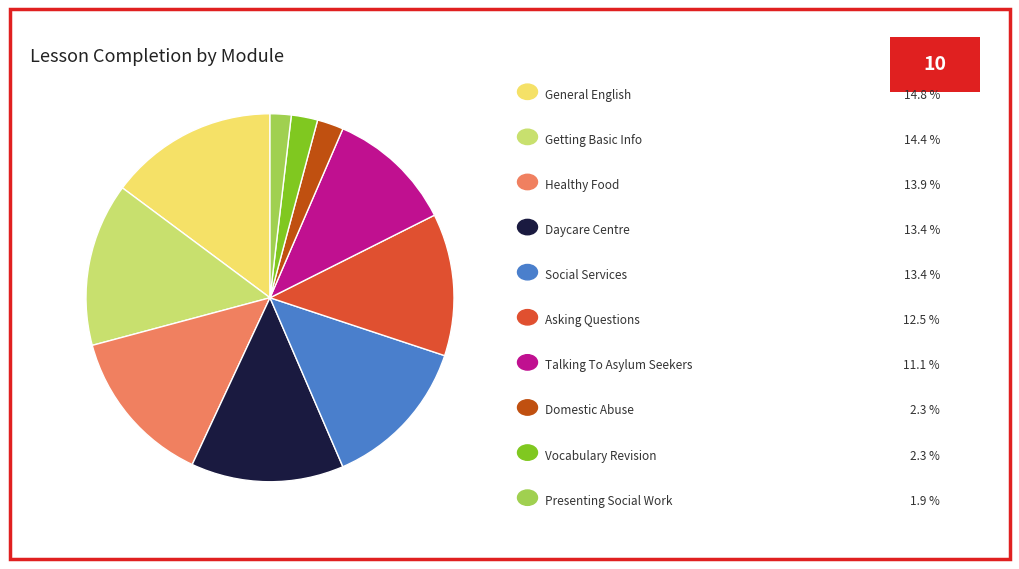

Count the number of slices in the pie.

10